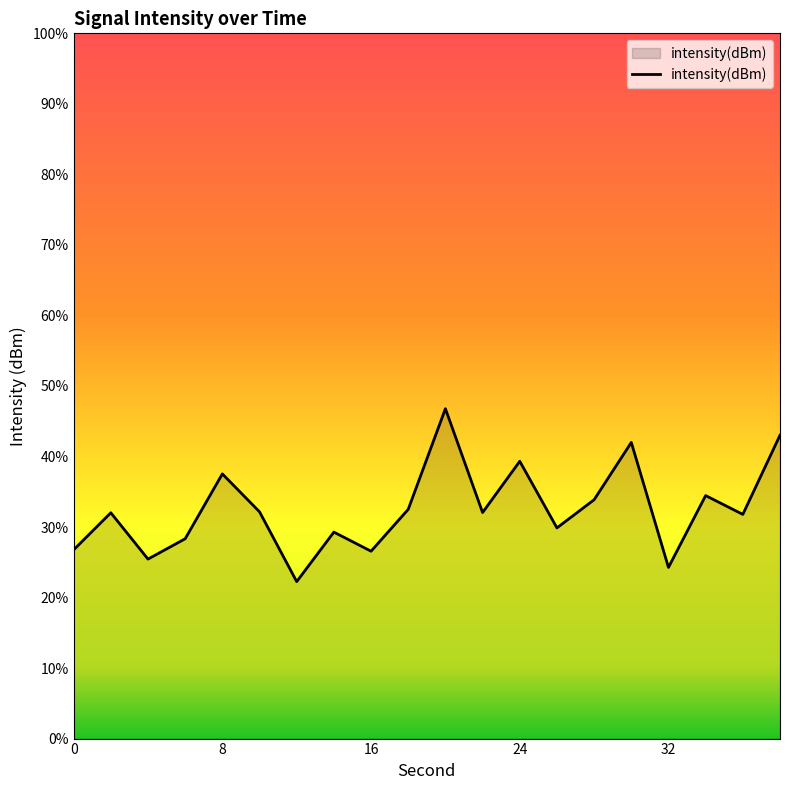

List the labels in order of value, smallest first.

12, 32, 4, 16, 0, 6, 14, 26, 36, 2, 22, 10, 18, 28, 34, 8, 24, 30, 38, 20